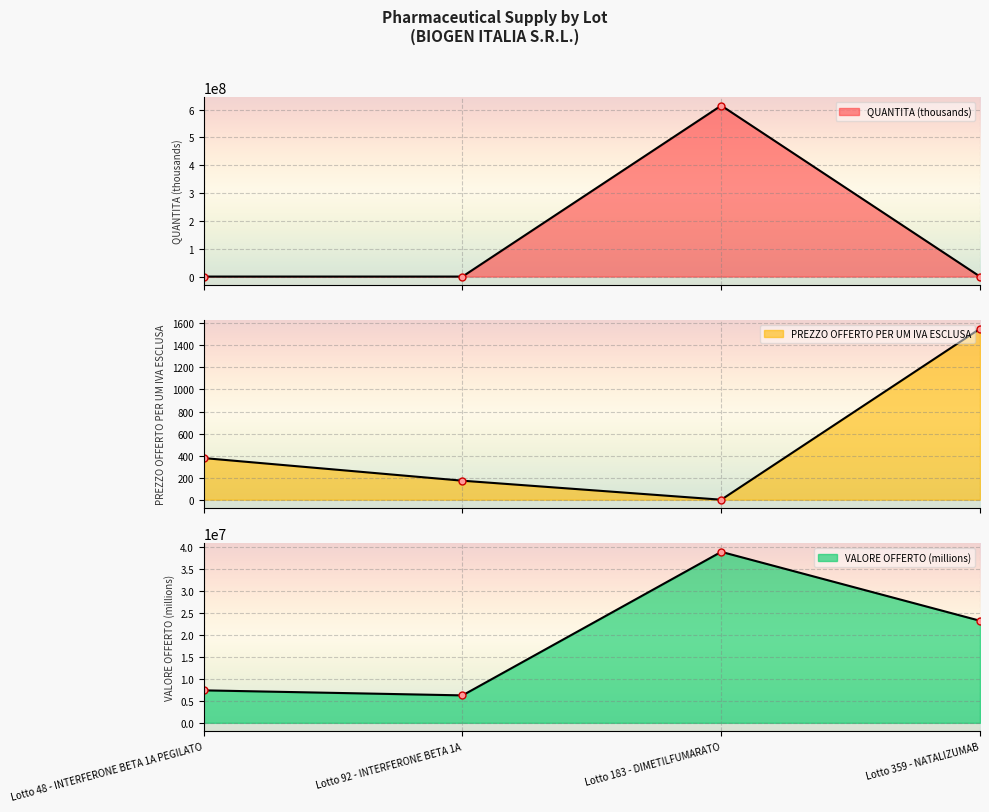

The QUANTITA (thousands) series shows 219907427.2 at Lotto 183 - DIMETILFUMARATO. True or false?

False